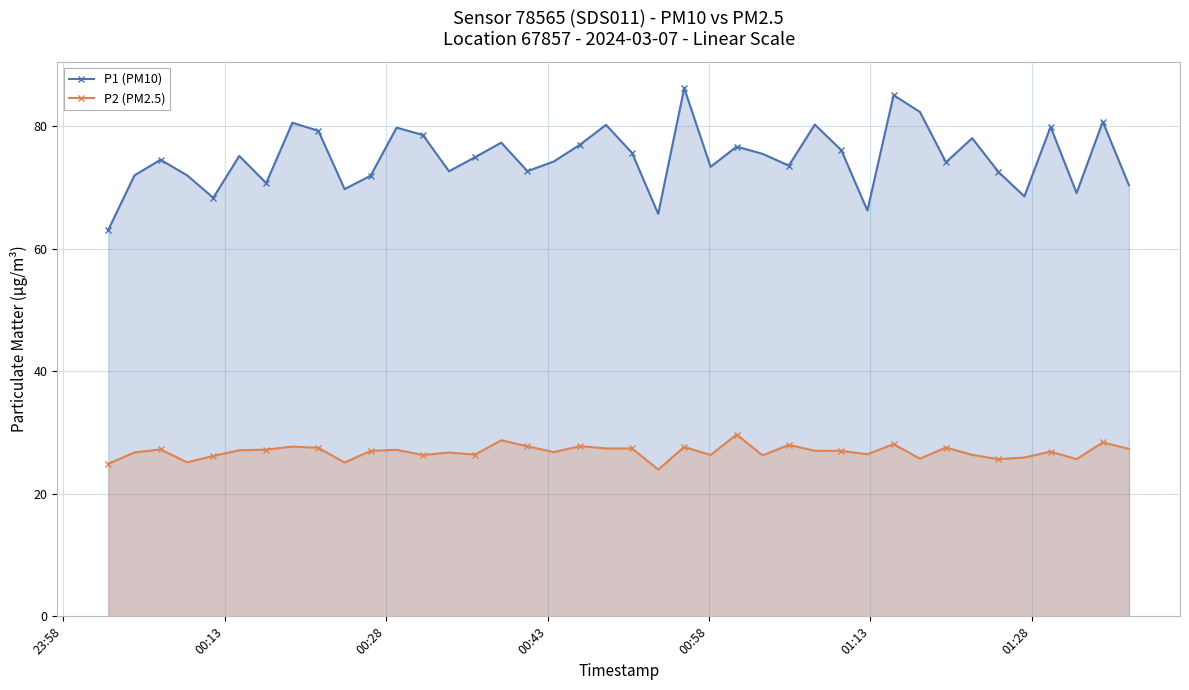

List the series in order of their peak value, lowest first.

P2 (PM2.5), P1 (PM10)